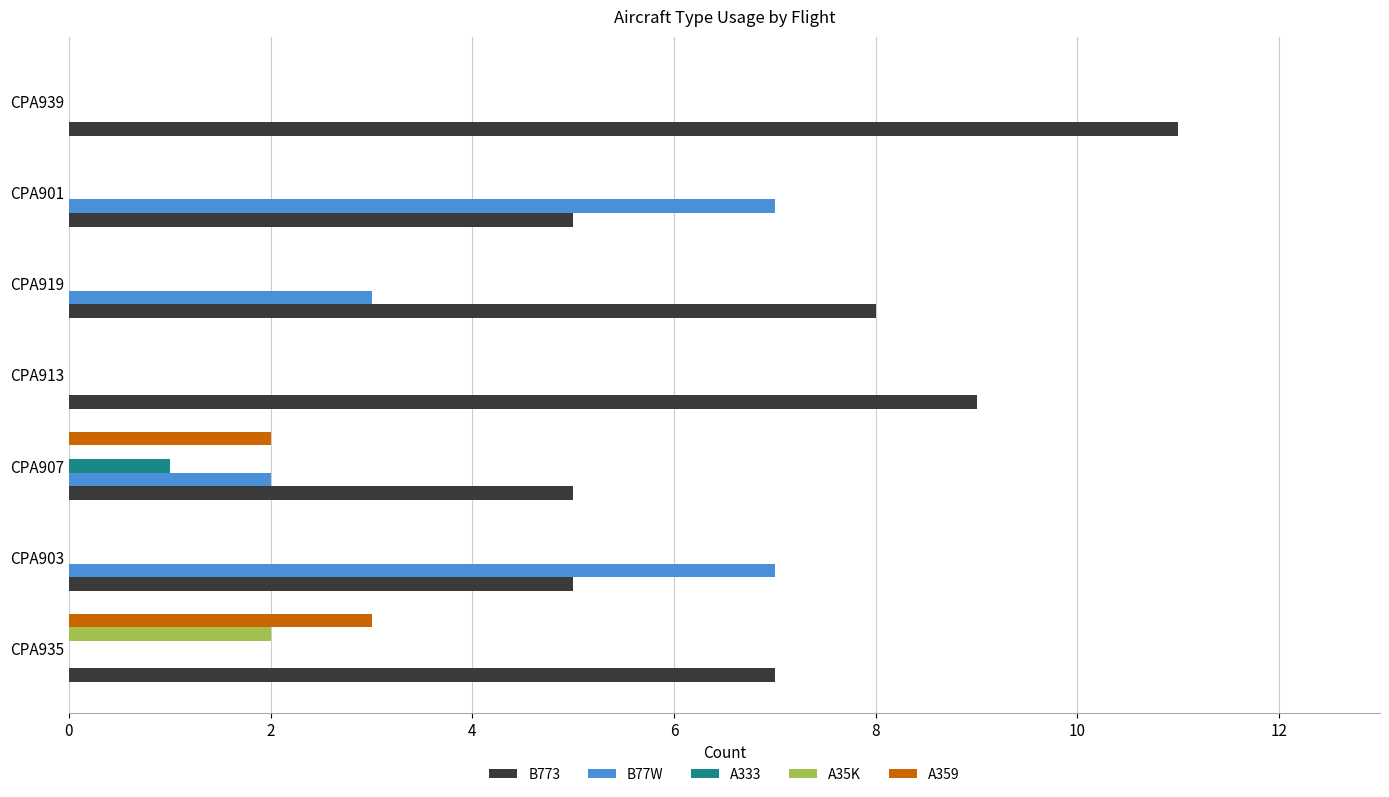

Which category has the highest value in the B773 series?

CPA939